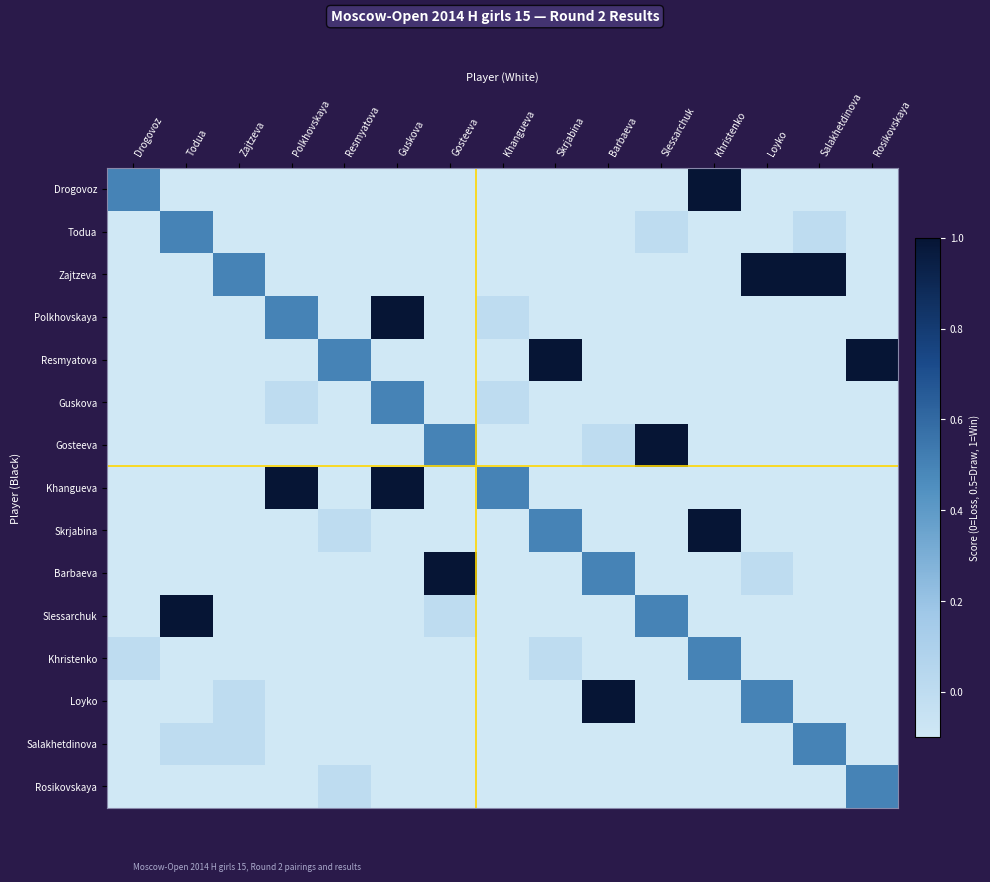

What is the greatest value displayed?

1.0